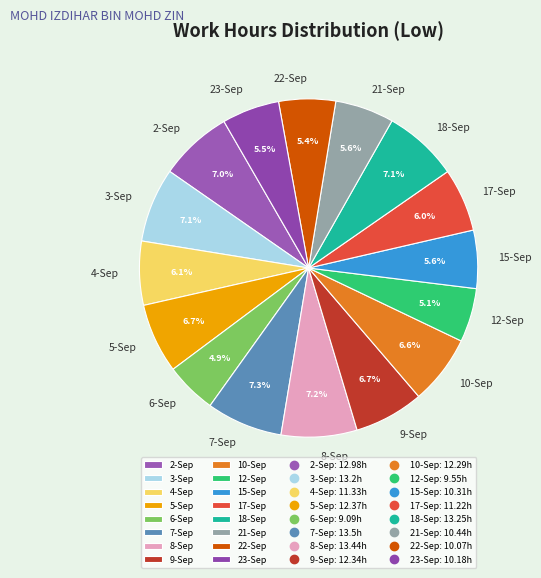

Is it true that 17-Sep is 6% of the pie?

True